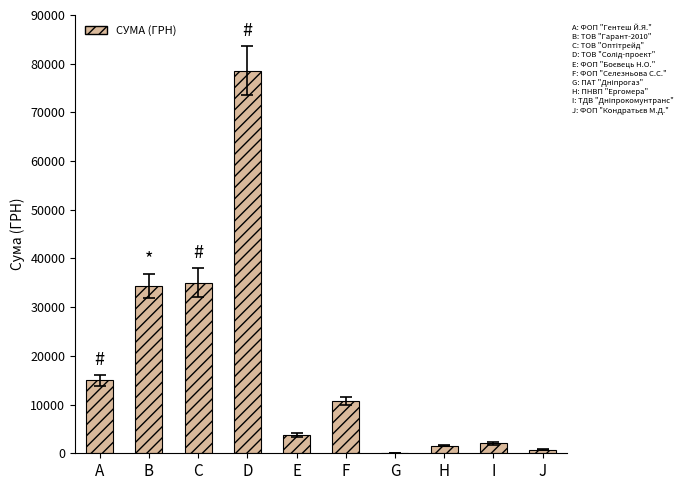

How many categories are shown in the chart?

10